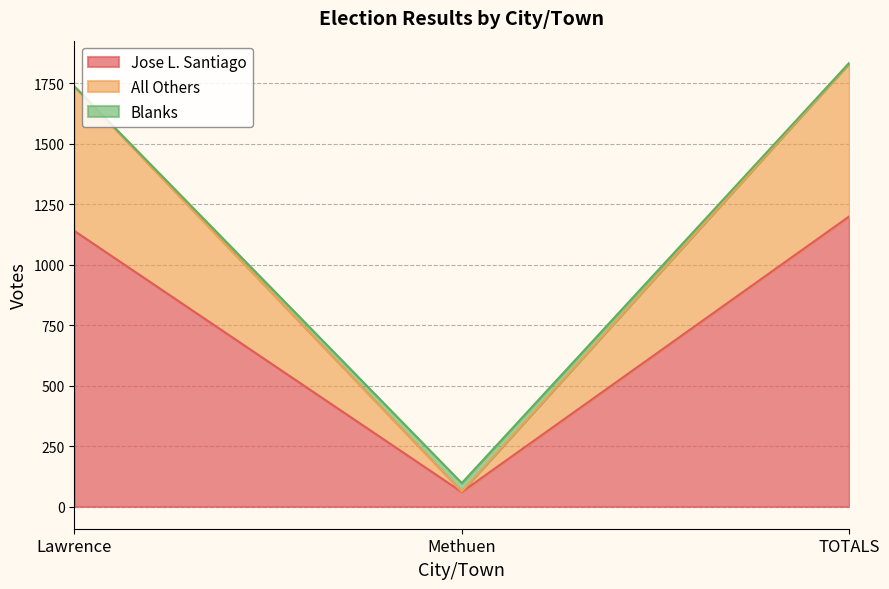

What is the highest value of the Jose L. Santiago series?

1200